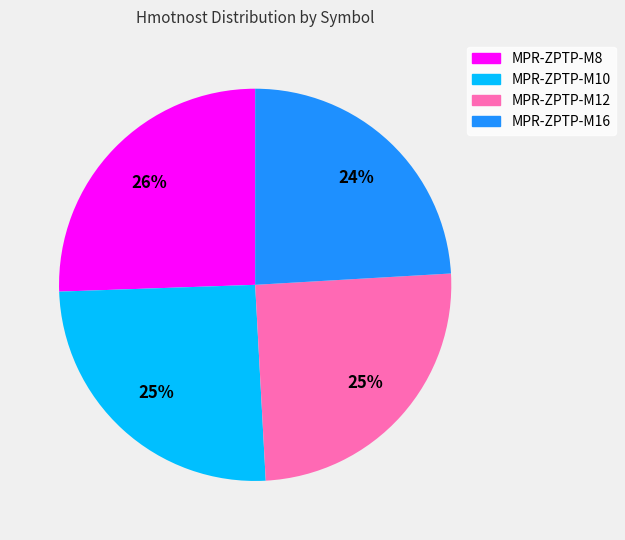

Combined, do MPR-ZPTP-M16 and MPR-ZPTP-M12 account for over 50%?

No